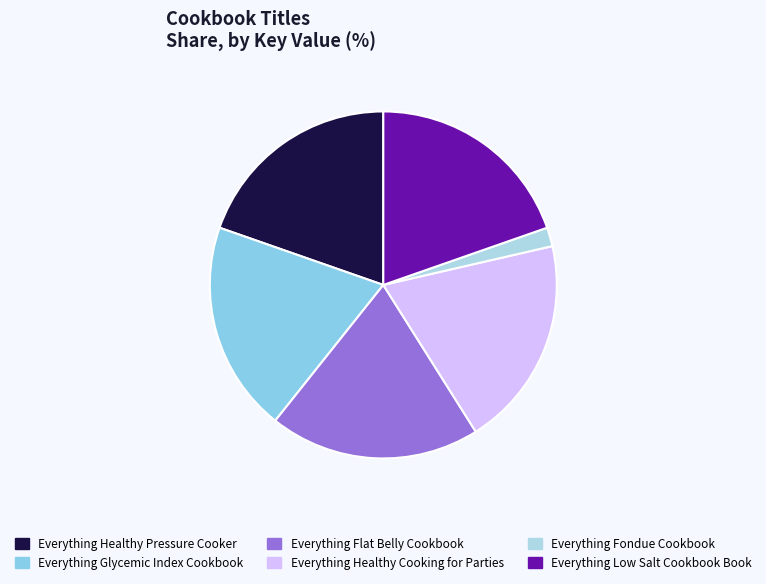

Which slice is the smallest?

Everything Fondue Cookbook